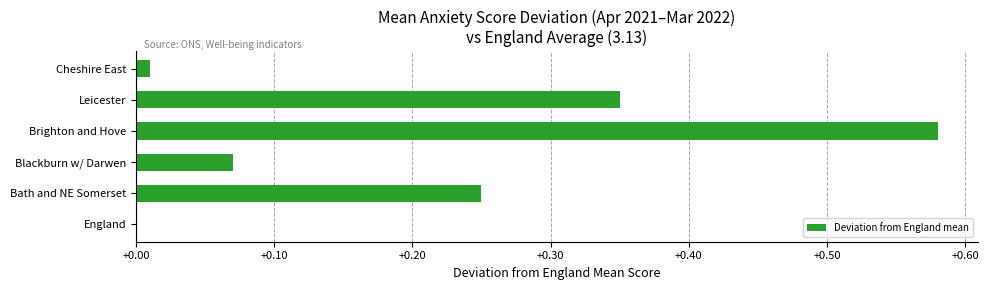

What is the sum of all values?

1.3